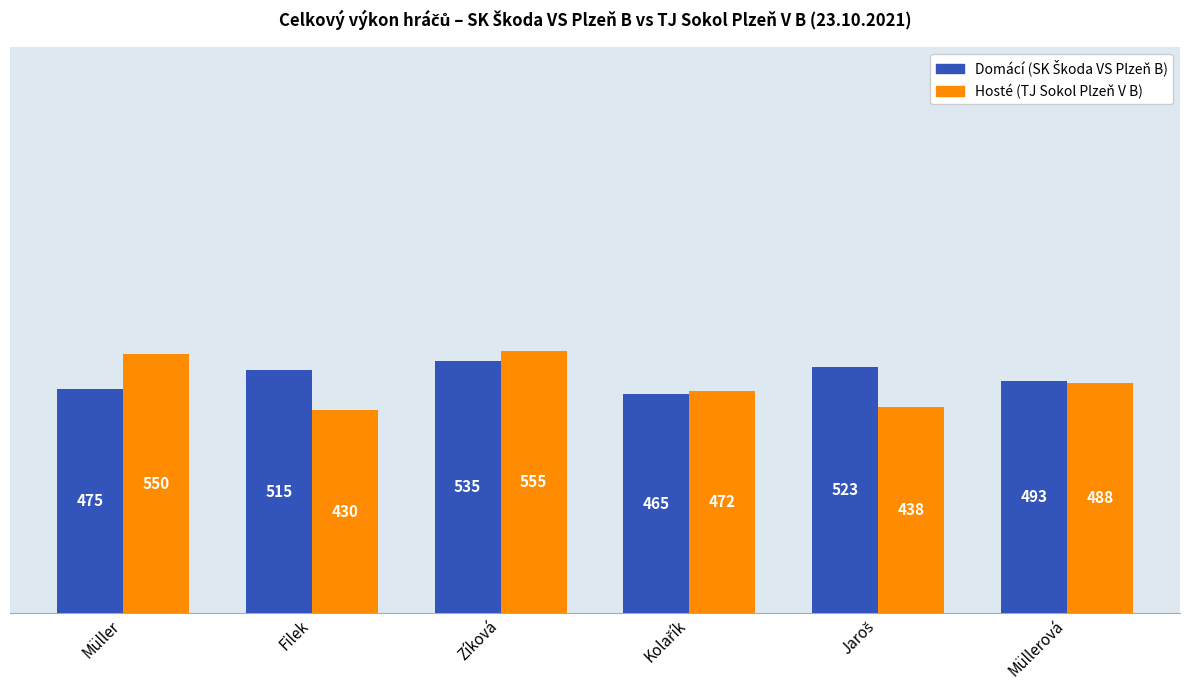

What is the maximum value shown in the chart?

555